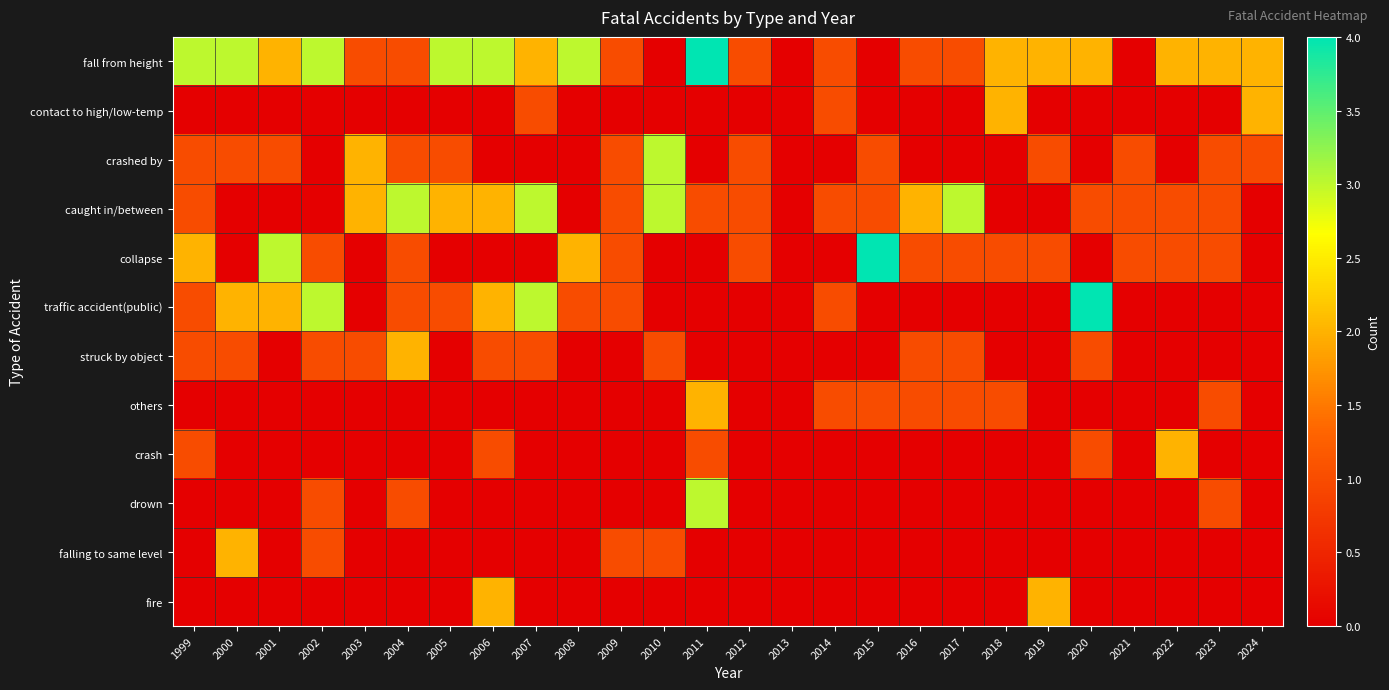

What is the spread (max minus min) of values at 2021?

1